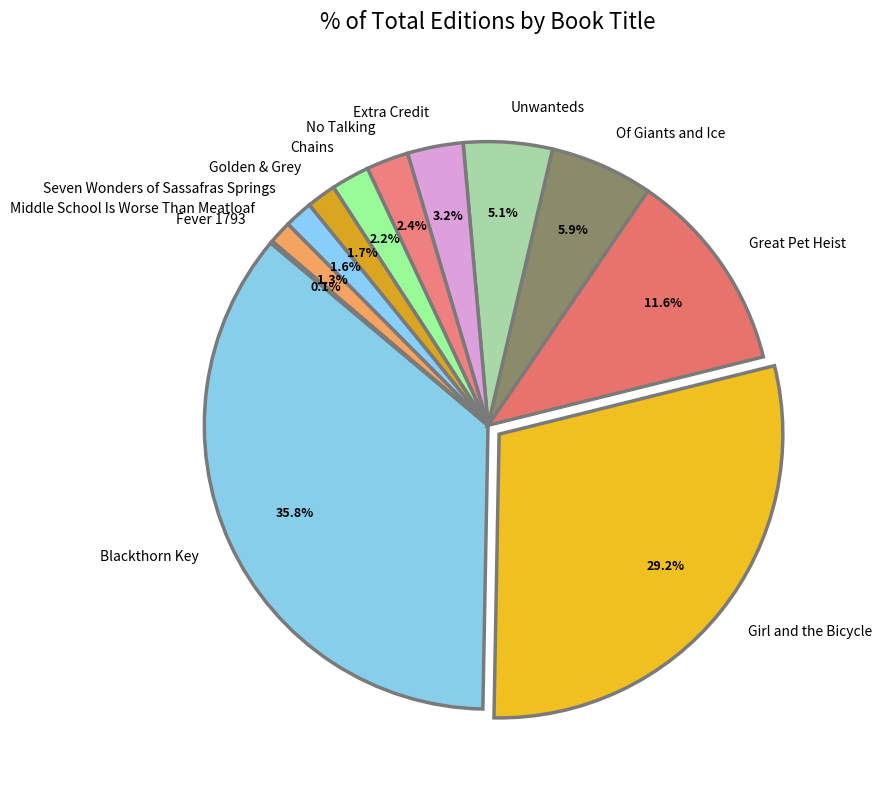

To the nearest percent, what portion does No Talking represent?

2%